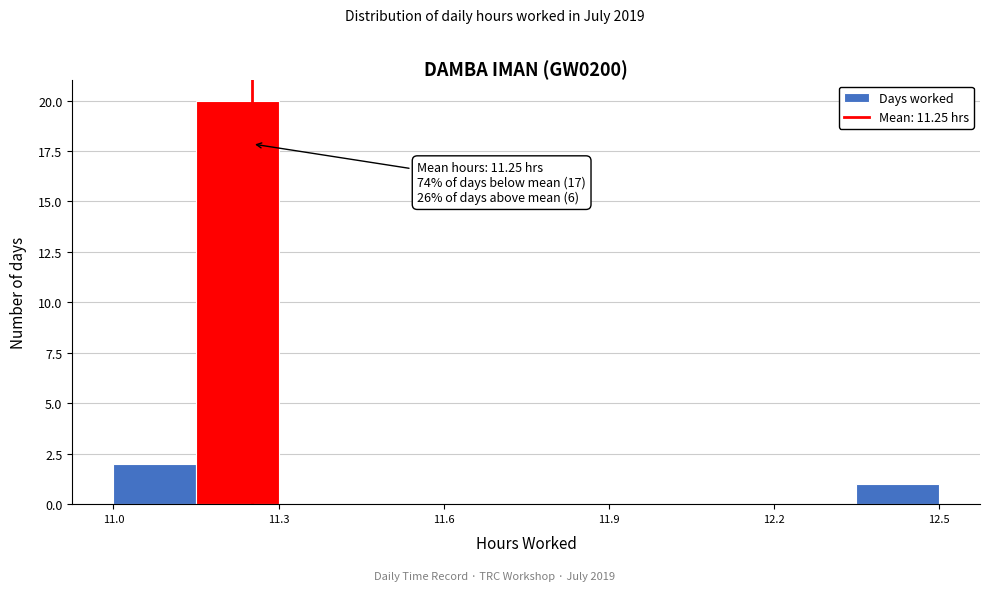

Around what value on the x-axis is the tallest bar? Give the approximate position of its centre, as read against the axis.

11.25